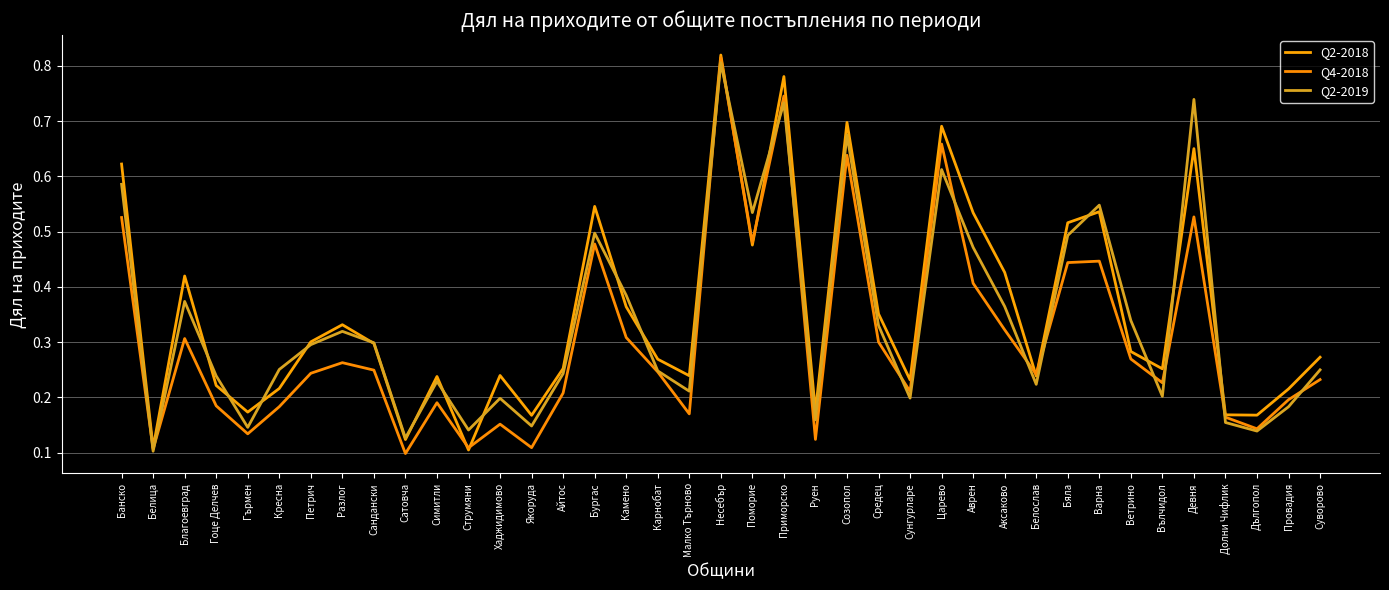

In Q2-2018, how many points are lower than both neighbors (excluding endpoints)?

12